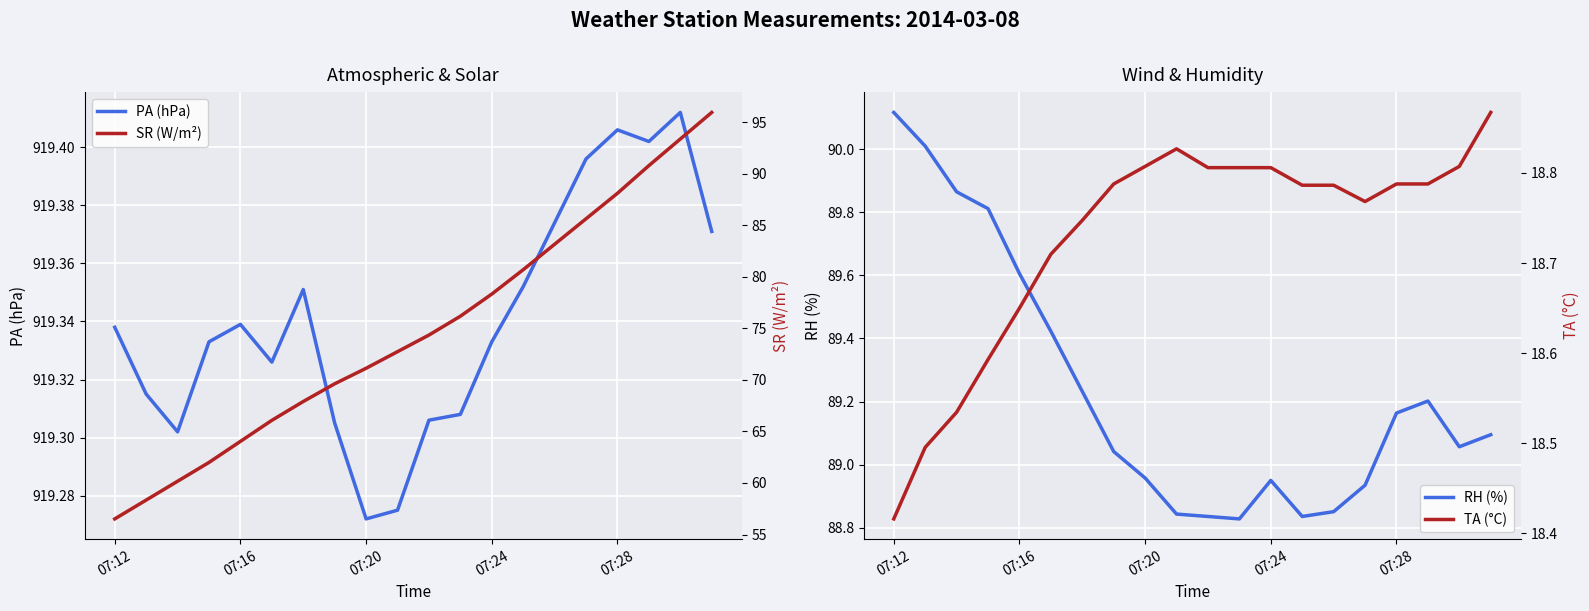

What is the sum of all SR (W/m²) values?

1495.0